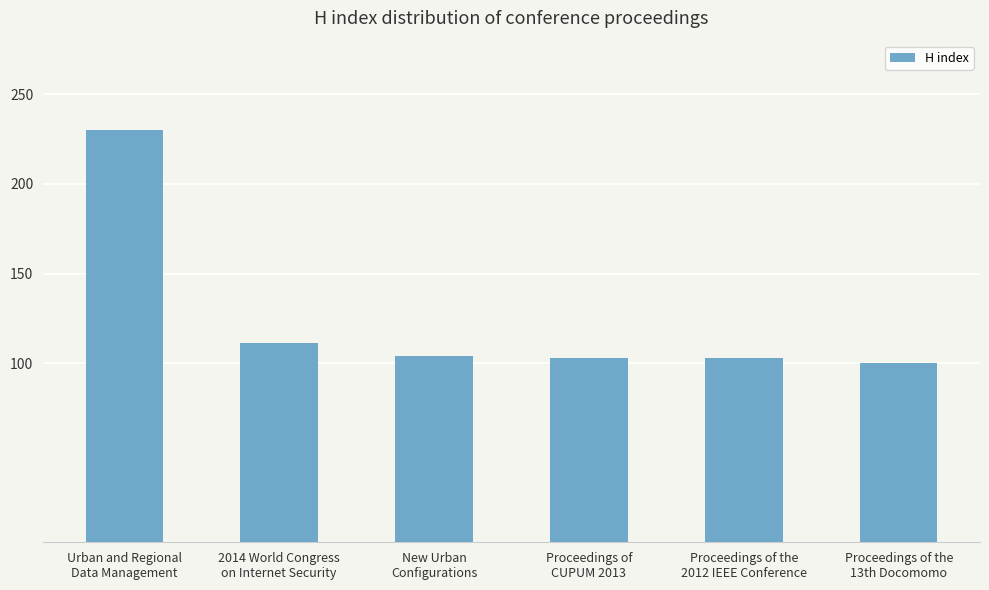

Where does the data first go above 104?

Urban and Regional
Data Management